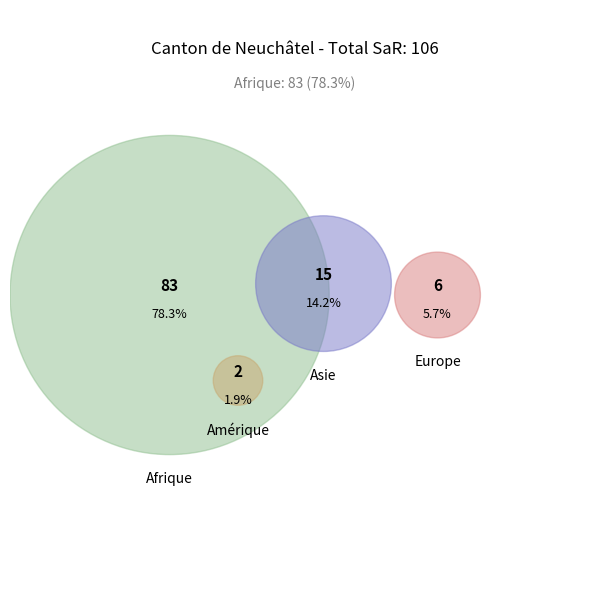

What percentage do Océanie and Afrique together represent?

78.3%